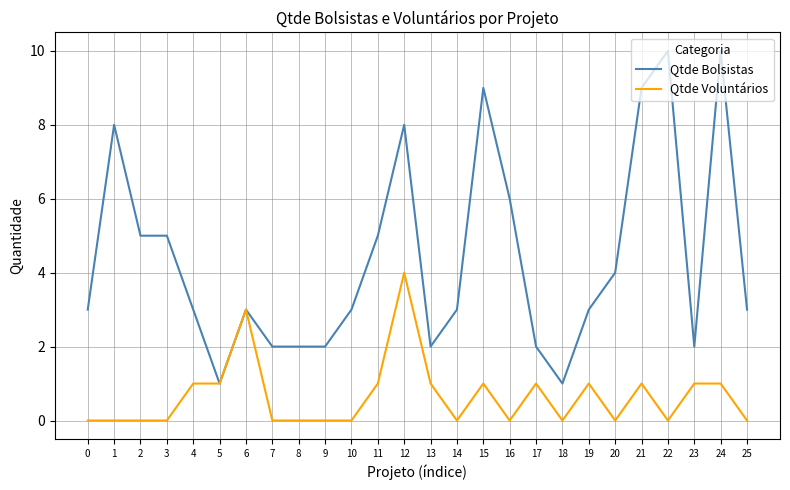

At which category is the sum across all series the highest?

12